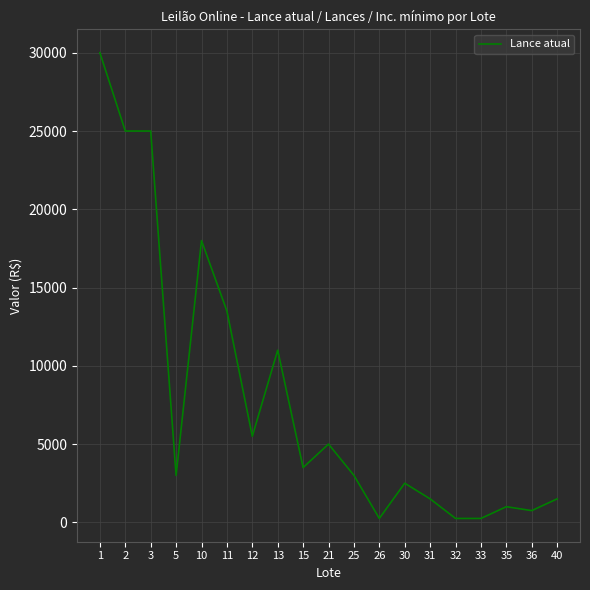

What is the minimum value shown in the chart?

250